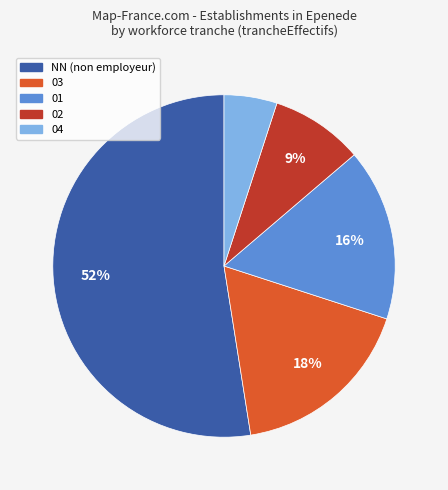

Approximately how many times larger is the value at 01 compared to 04?

3.2